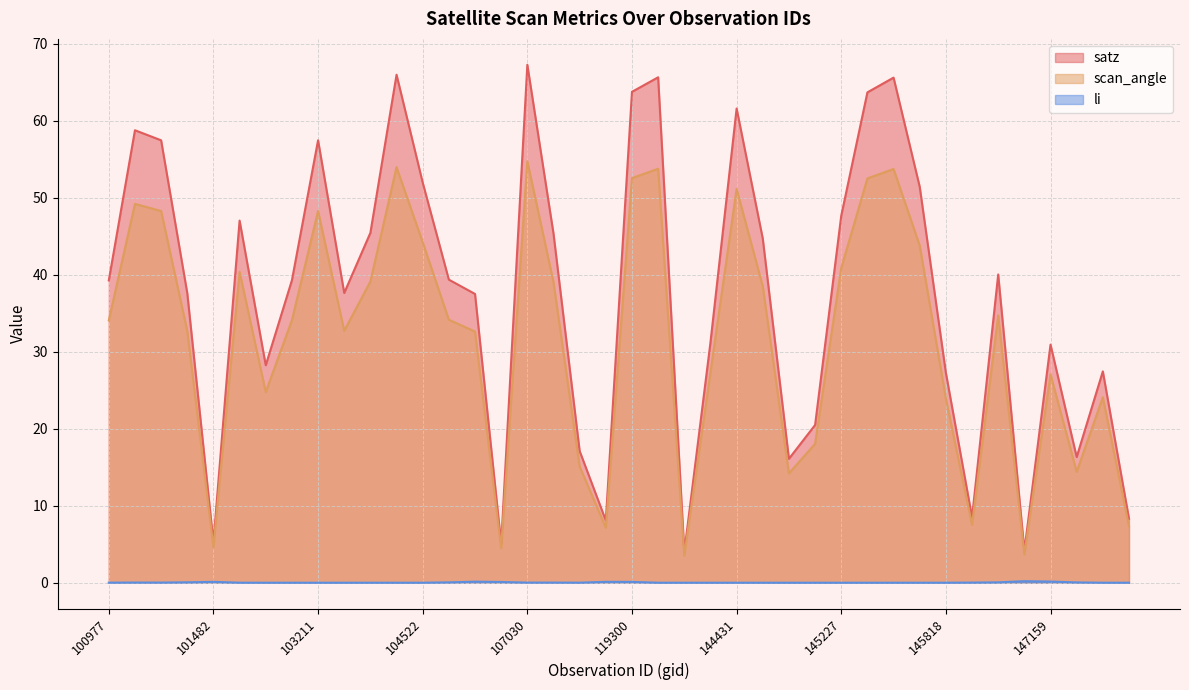

How many values in the scan_angle series are below 34?

19